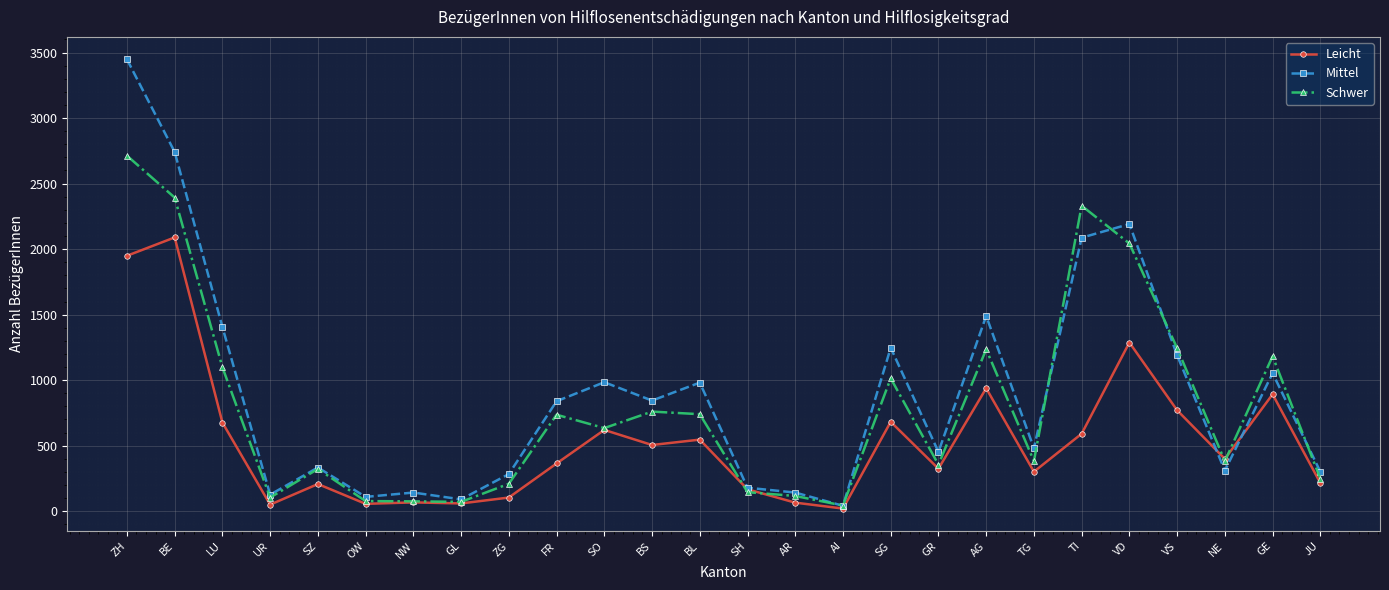

At which label does Schwer first exceed 634?

ZH